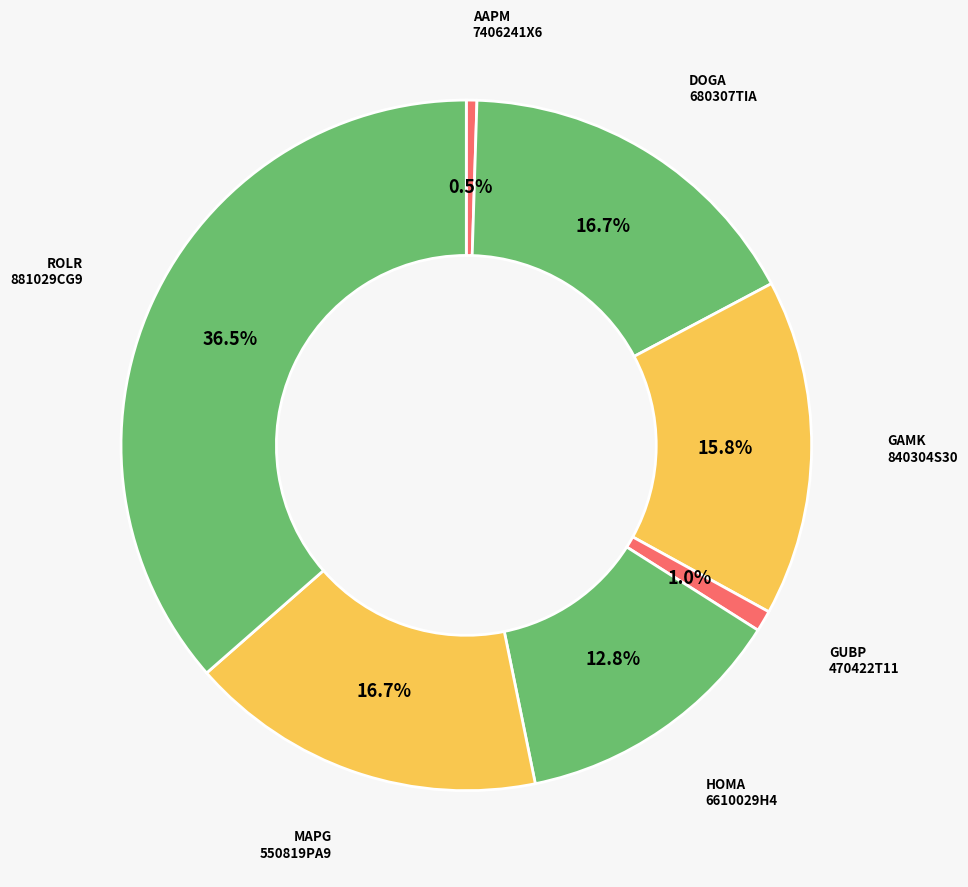

How many slices are in this pie chart?

7